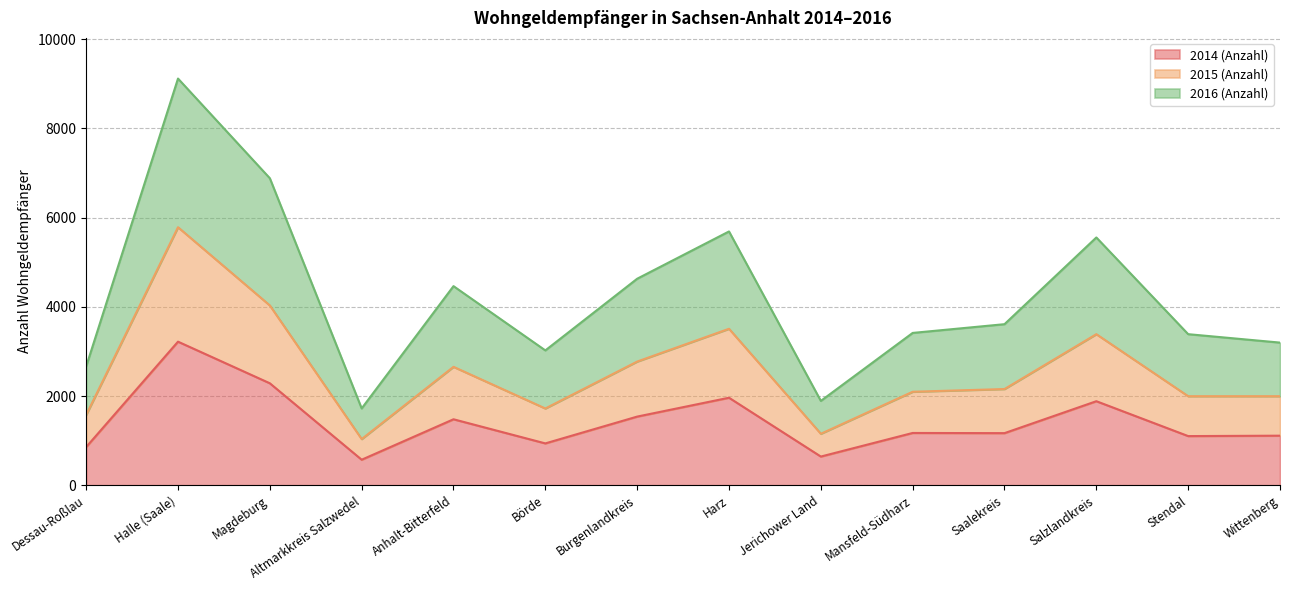

What is the total value across all series at Jerichower Land?

1892